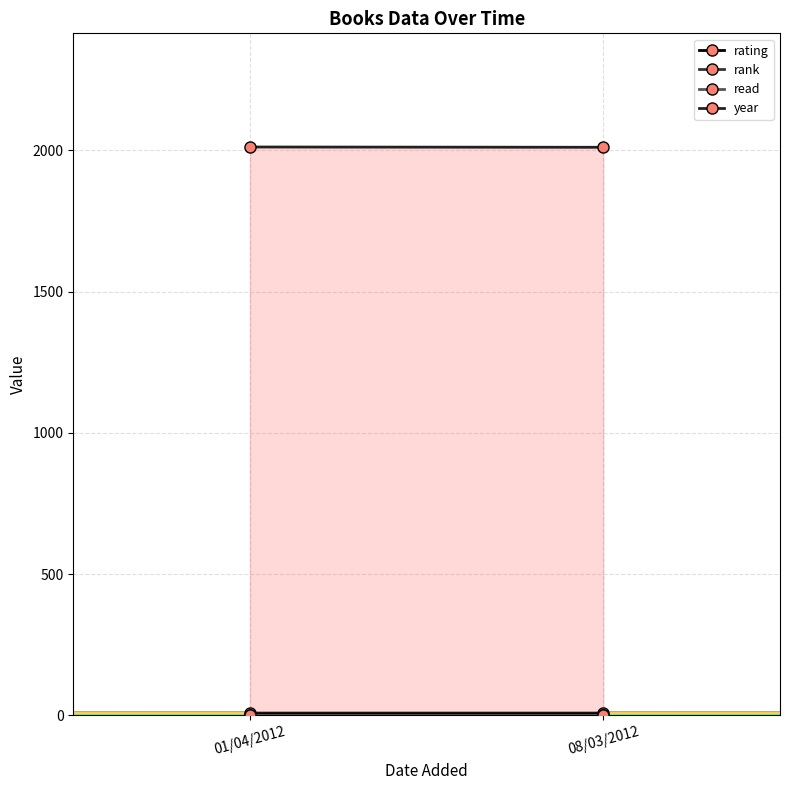

Reading left to right, extract all data points from this chart.

rating: 10	10
rank: 1	1
read: 1	1
year: 2012	2011